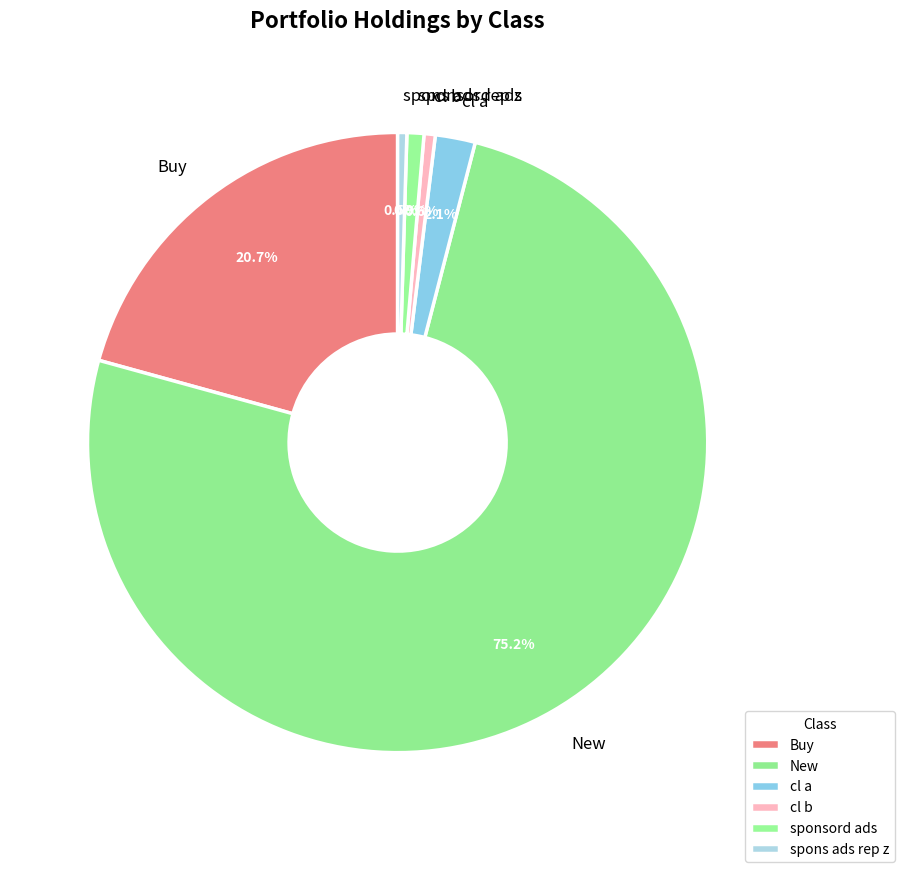

Is the sum of Buy and sponsord ads greater than half?

No